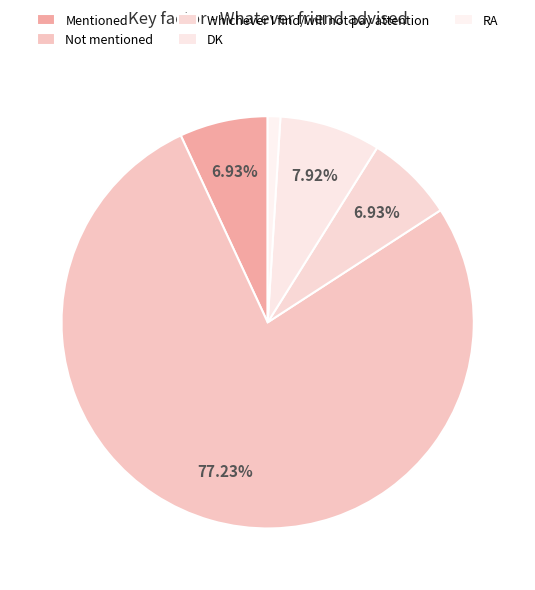

What portion of the pie excludes Whichever I find/will not pay attention?

93.1%